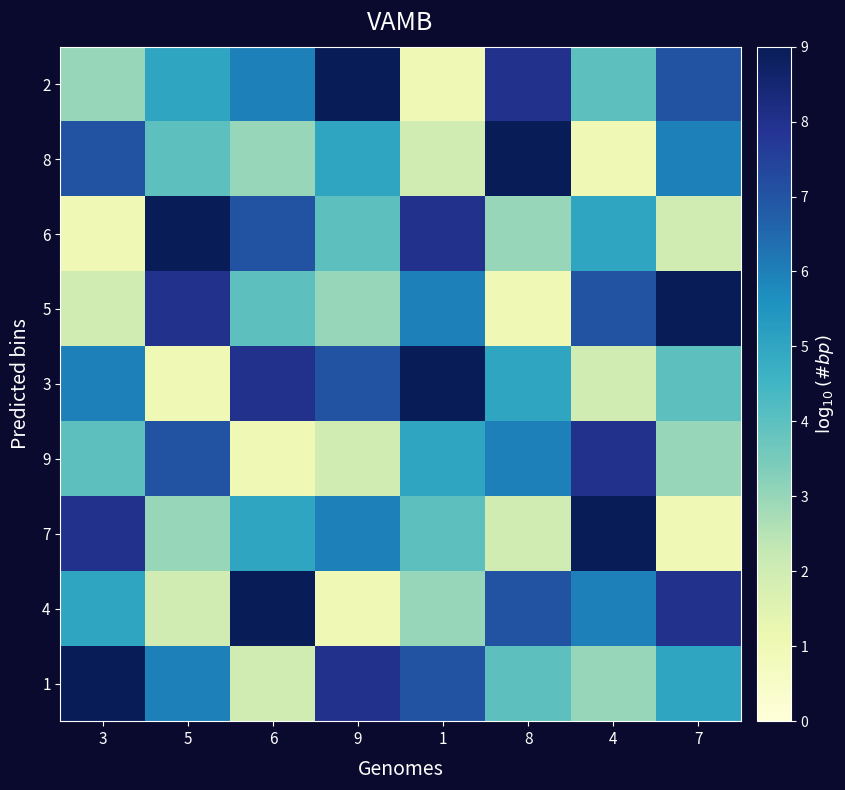

Which series has the largest range (max minus min)?

2